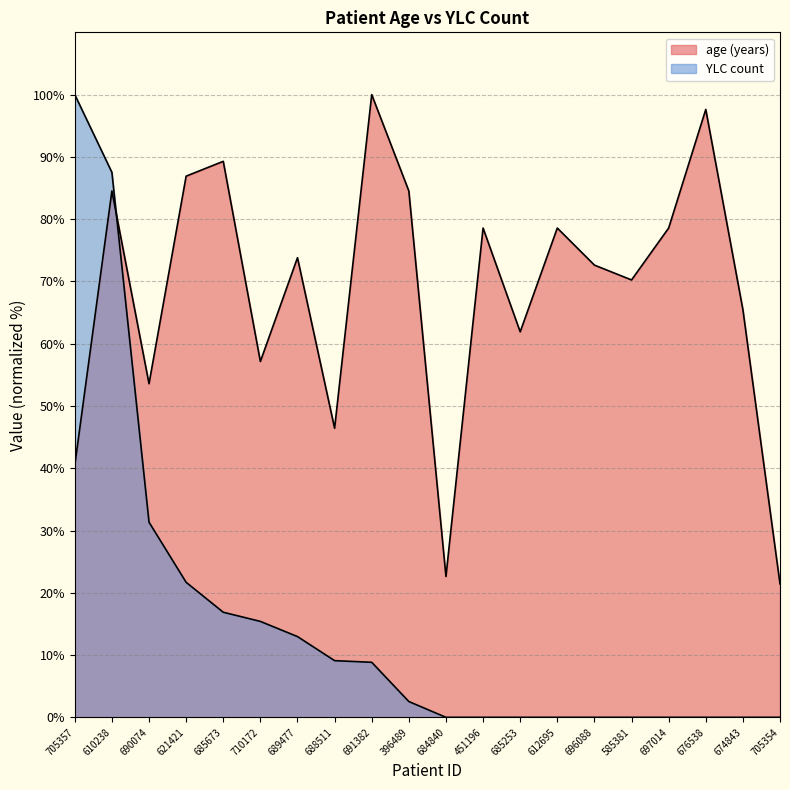

What is the average value of the YLC count series?

15.3